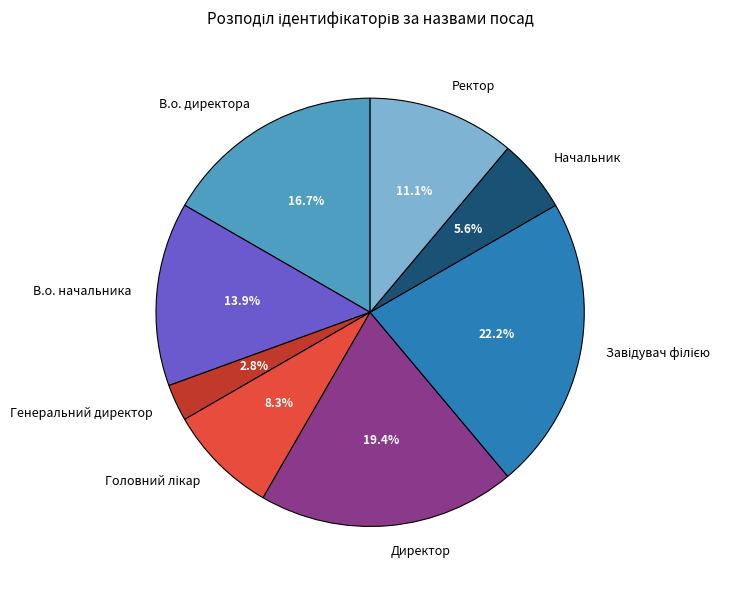

To the nearest percent, what percentage of the pie is Генеральний директор?

3%